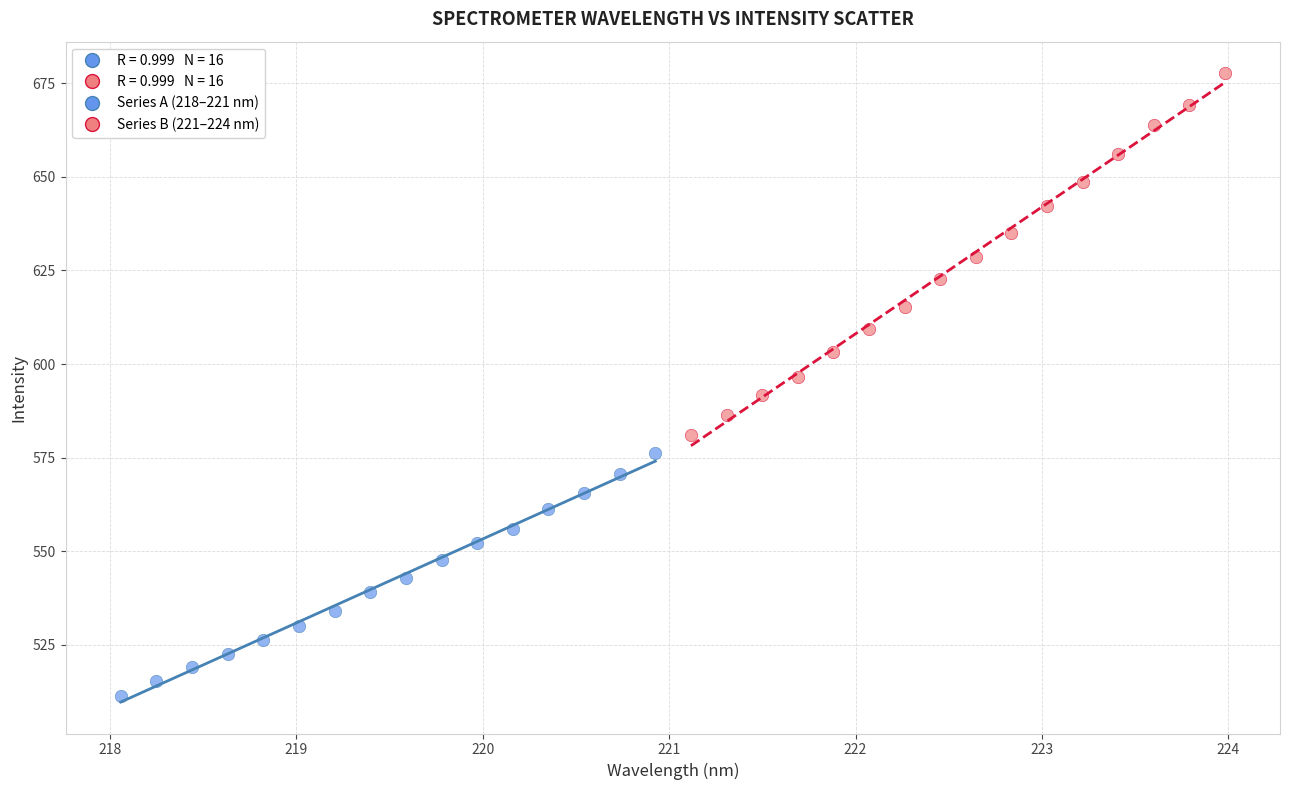

Which series has the largest Y range (max minus min)?

Series B (221–224 nm)